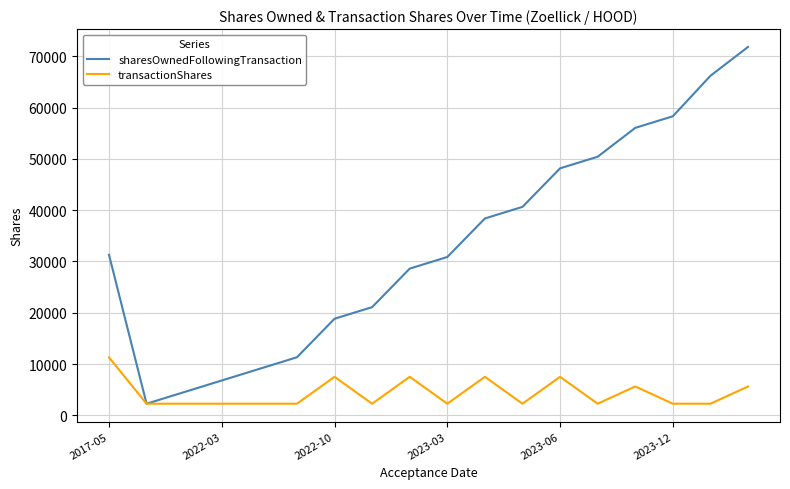

List the series in order of their peak value, highest first.

sharesOwnedFollowingTransaction, transactionShares